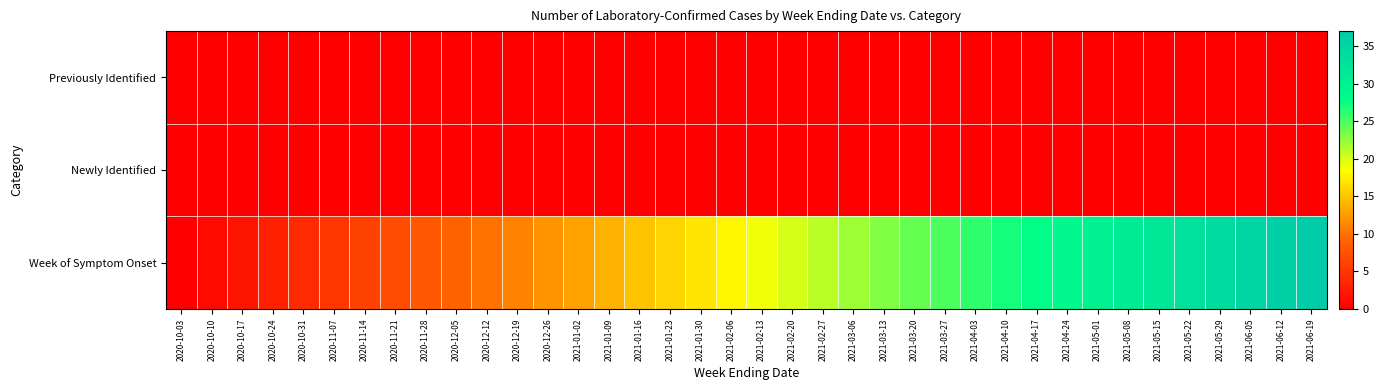

At how many categories does at least one series exceed 26?

11